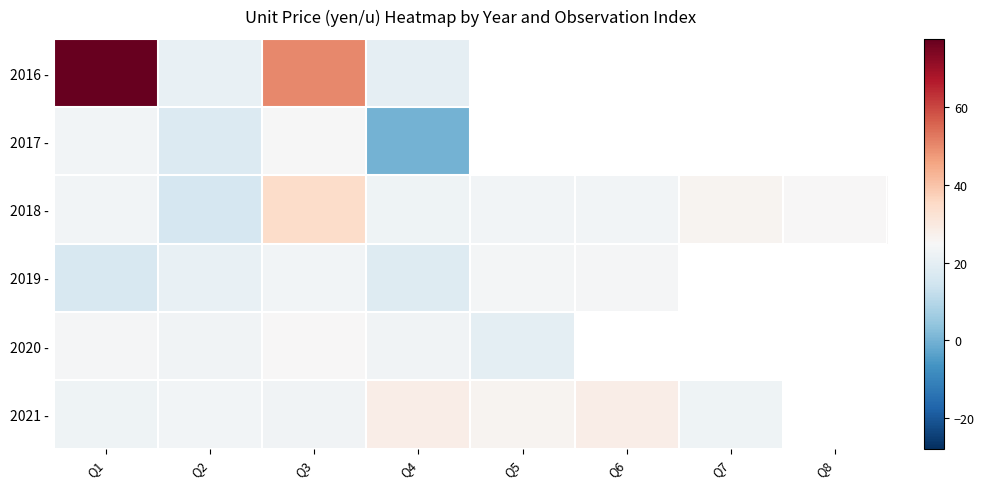

Where is 2017 - nearest to the value 12?

Q2